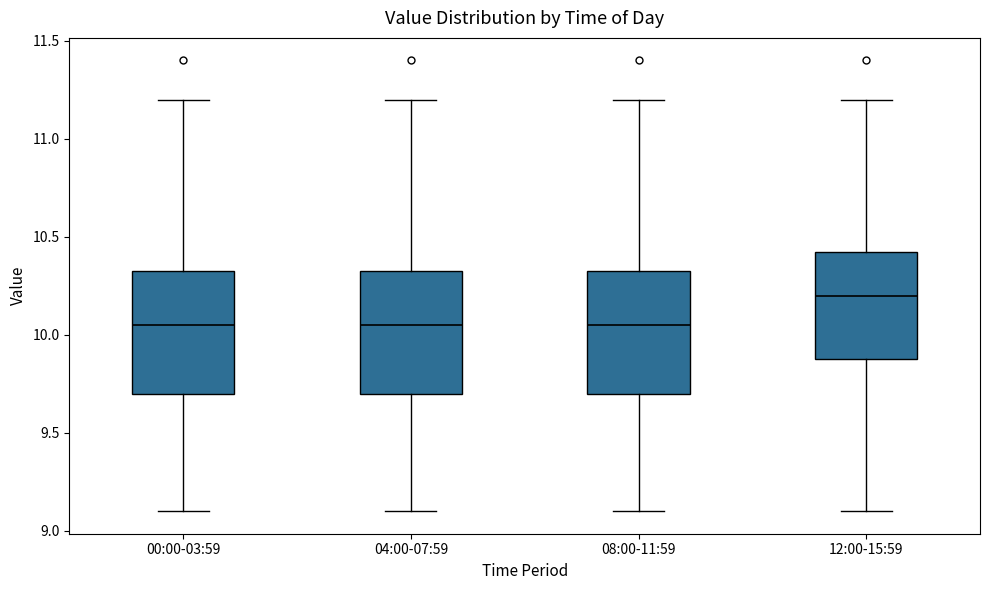

Where does the upper whisker of the box for 12:00-15:59 end on the y-axis? The values are not printed on the chart, so give them approximately, as read against the axis.

11.20